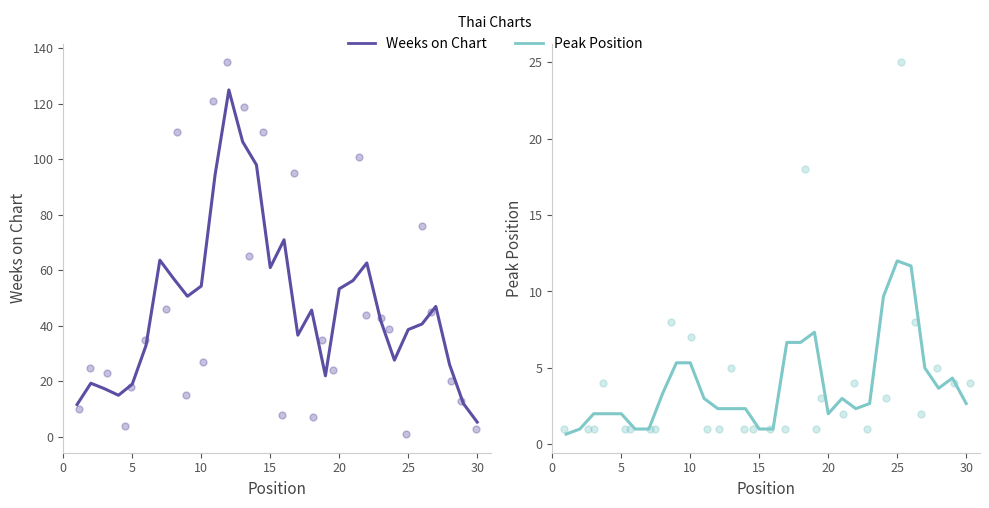

Which series has the largest Y range (max minus min)?

Weeks on Chart